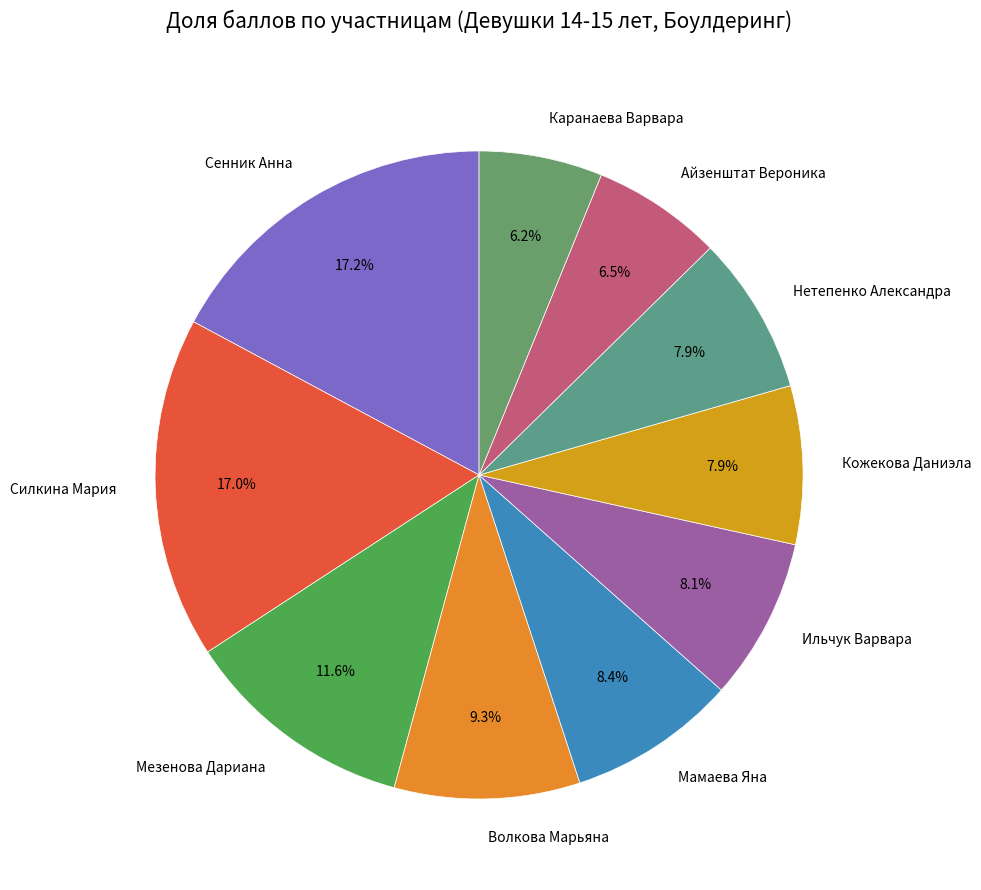

To the nearest percent, what percentage of the pie is Кожекова Даниэла?

8%